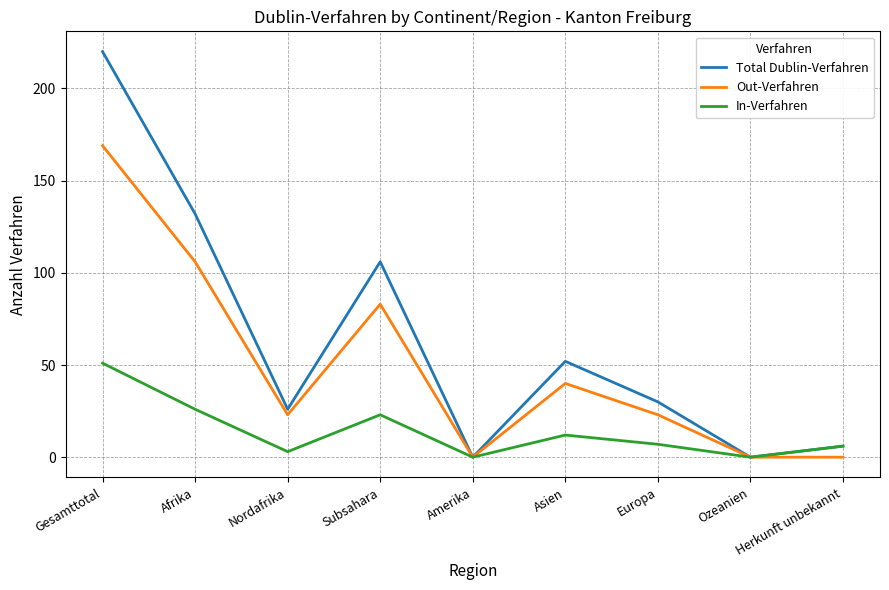

Where is Out-Verfahren nearest to the value 84?

Subsahara